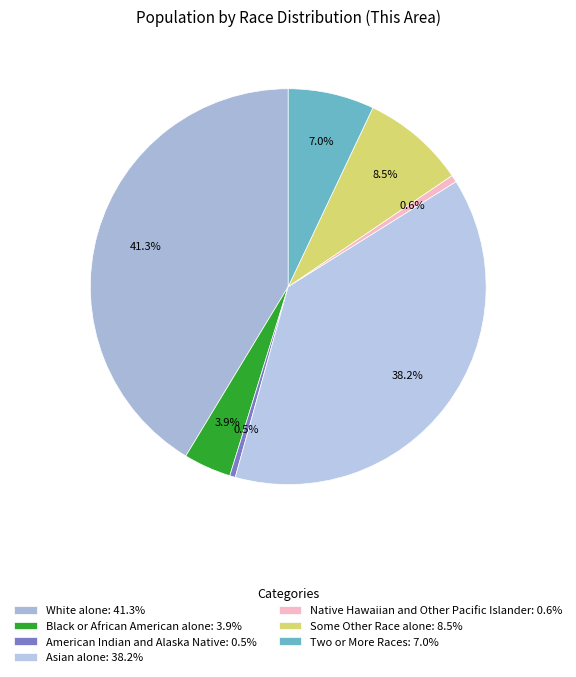

Rank the categories by value from lowest to highest.

American Indian and Alaska Native, Native Hawaiian and Other Pacific Islander, Black or African American alone, Two or More Races, Some Other Race alone, Asian alone, White alone